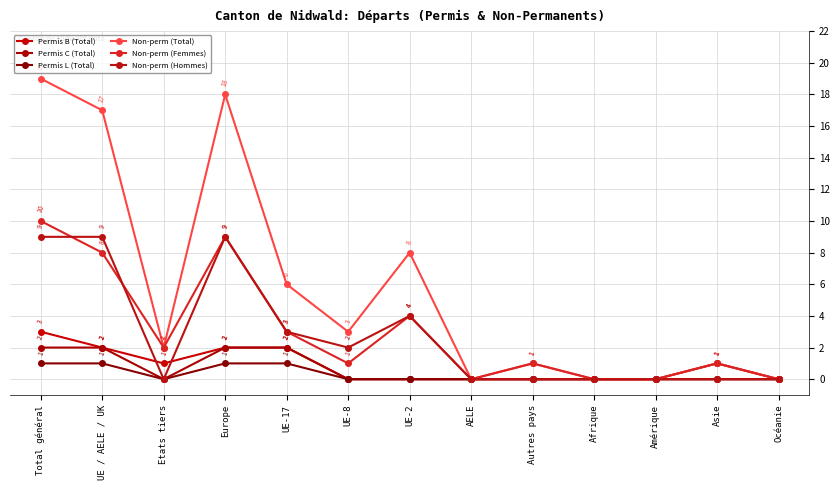

What is the sum of the Permis B (Total) values at Océanie and Total général?

3